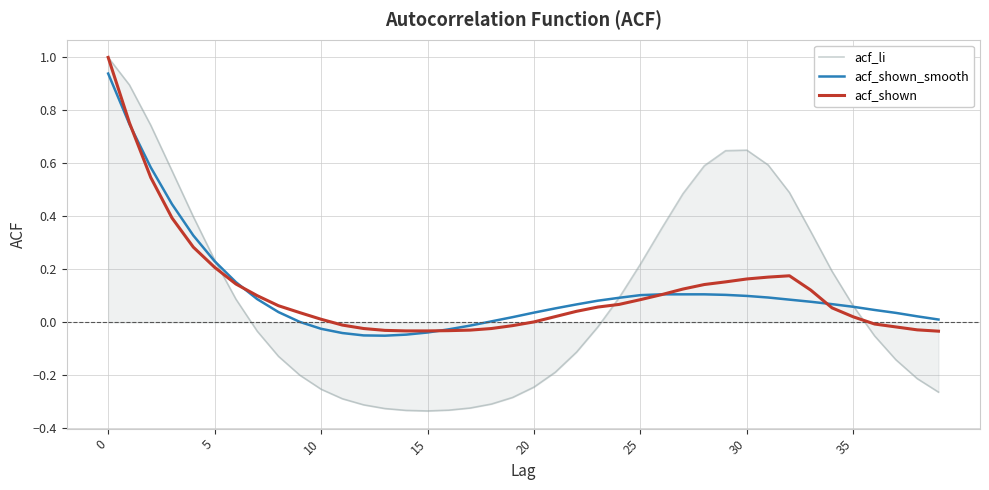

What is the greatest value displayed?

1.0